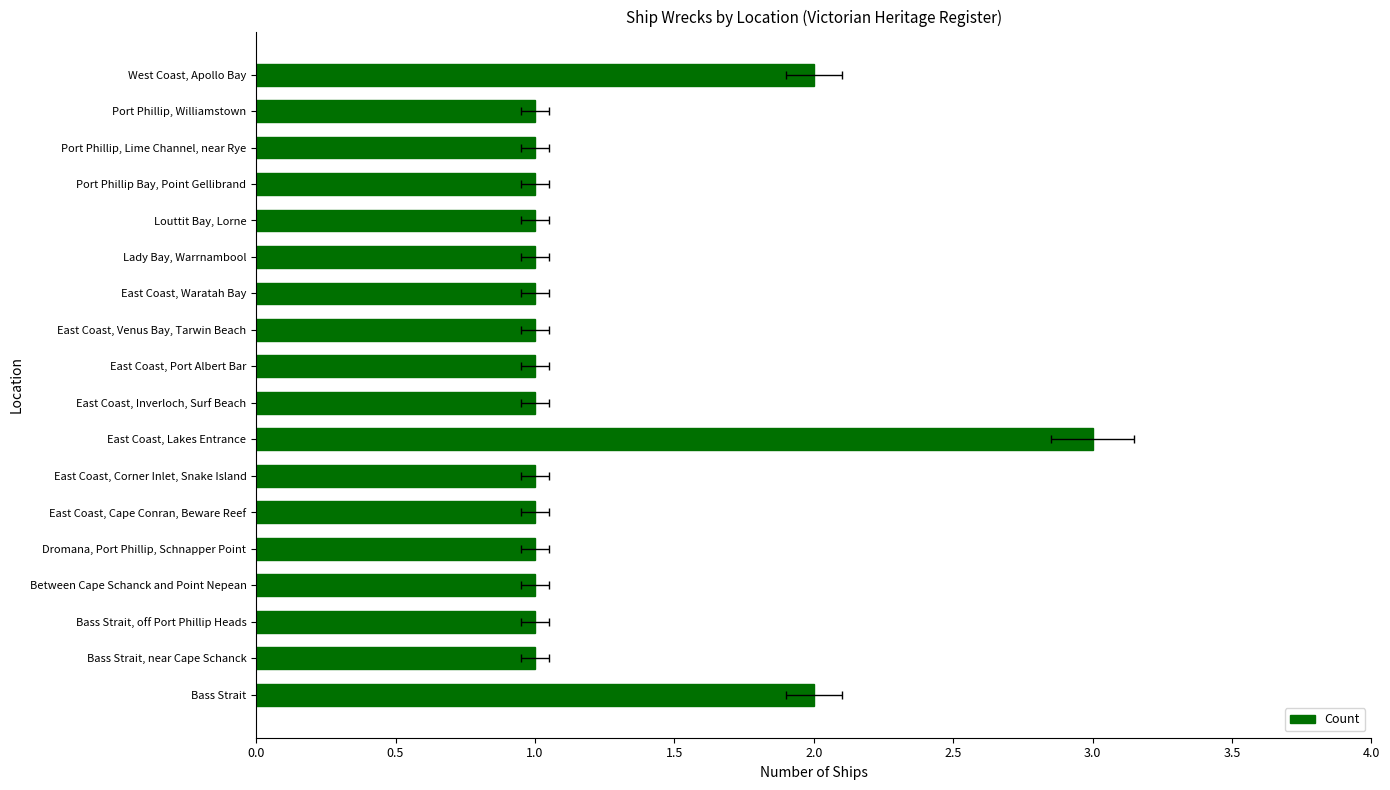

How many data points are above 1?

3